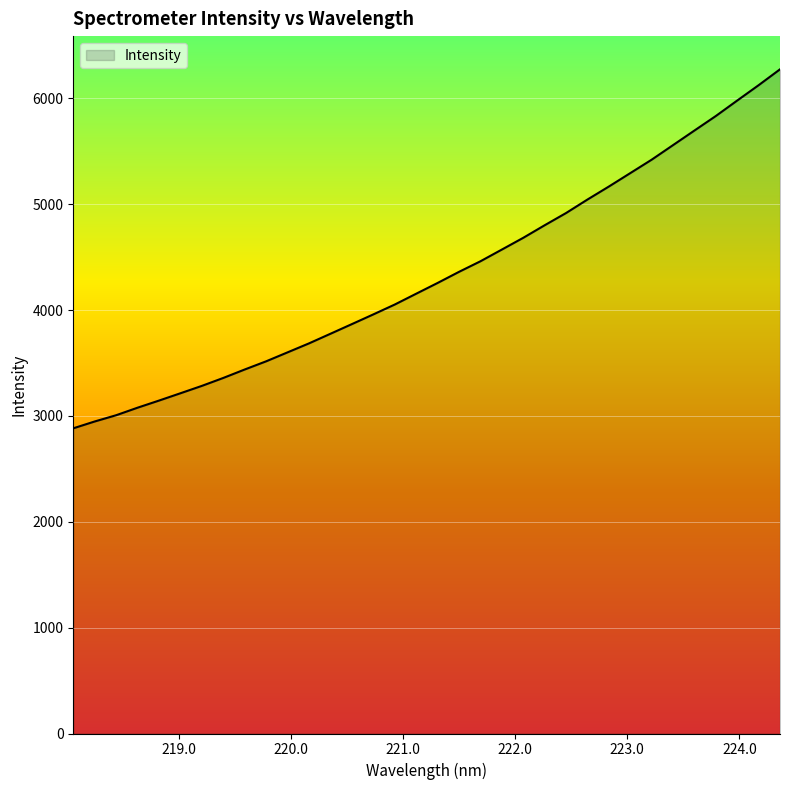

Does the chart display data point markers on the line(s)?

No